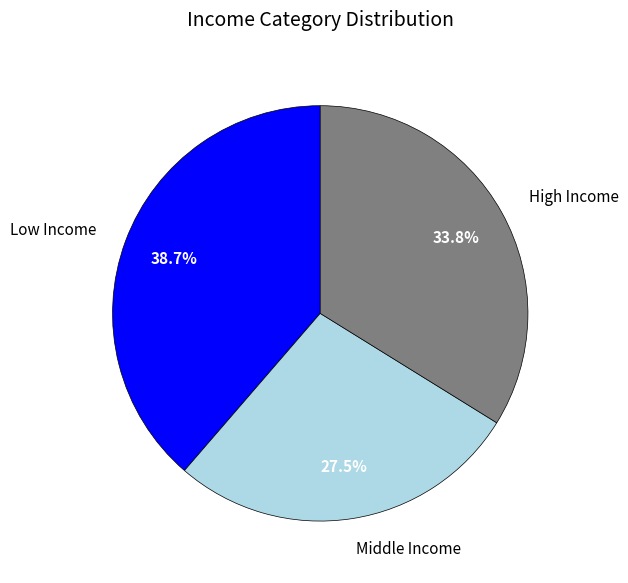

Which slice is the largest?

Low Income